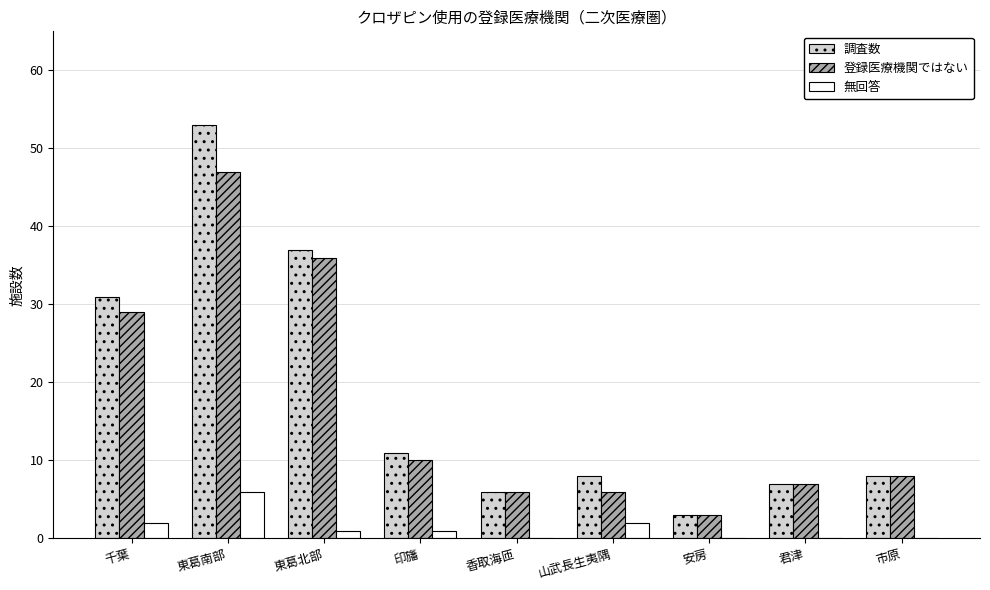

Which series changed the most between 東葛北部 and 安房?

調査数